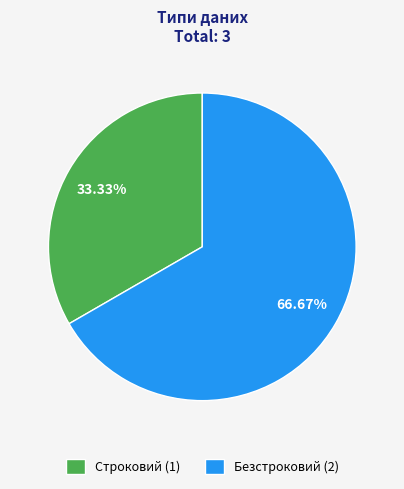

Rank the categories by value from lowest to highest.

Строковий, Безстроковий